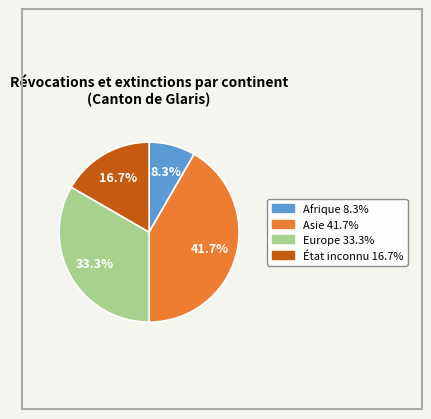

The Asie slice represents 55% of the pie. True or false?

False